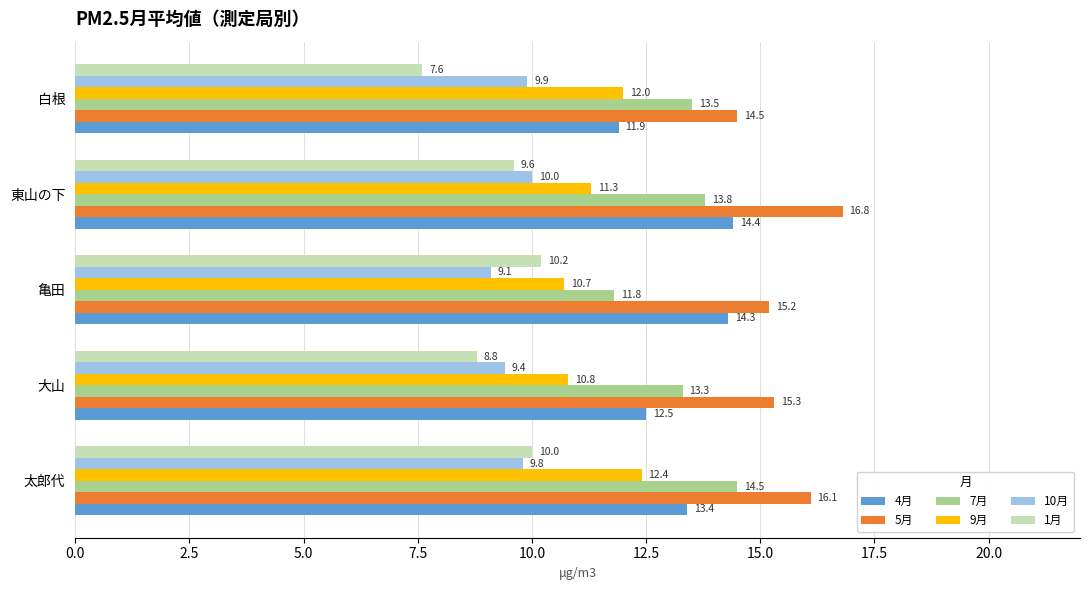

What is the maximum value for 9月?

12.4